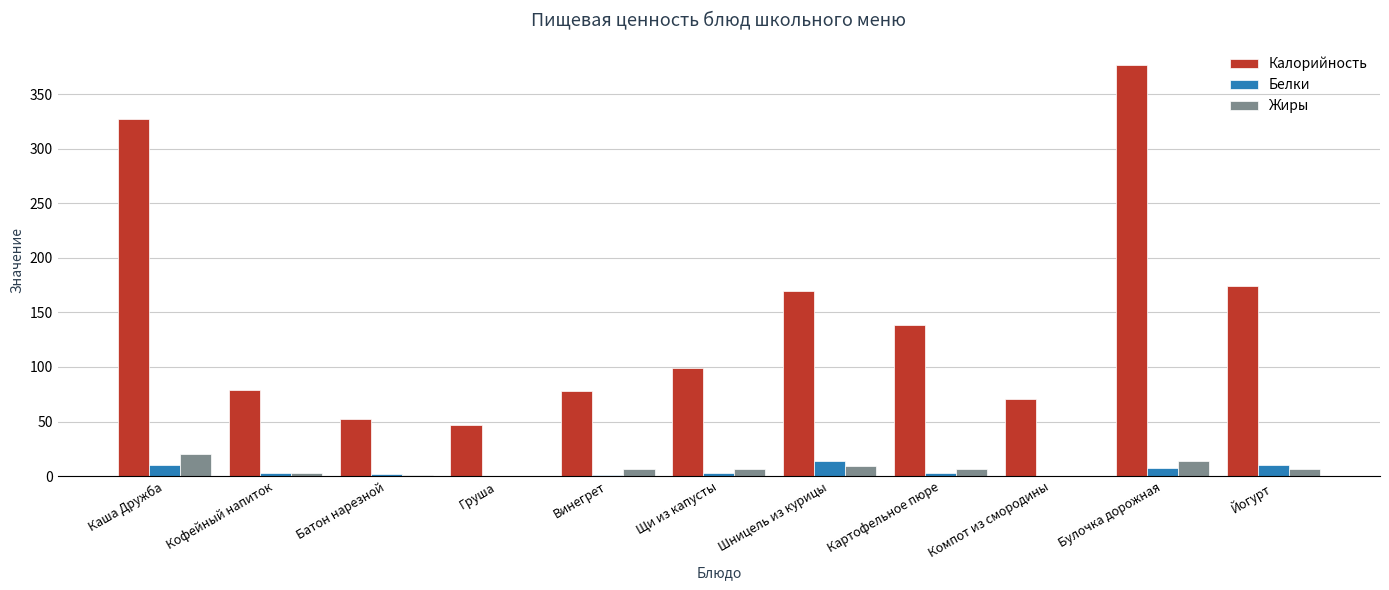

At which label does Калорийность reach its peak?

Булочка дорожная